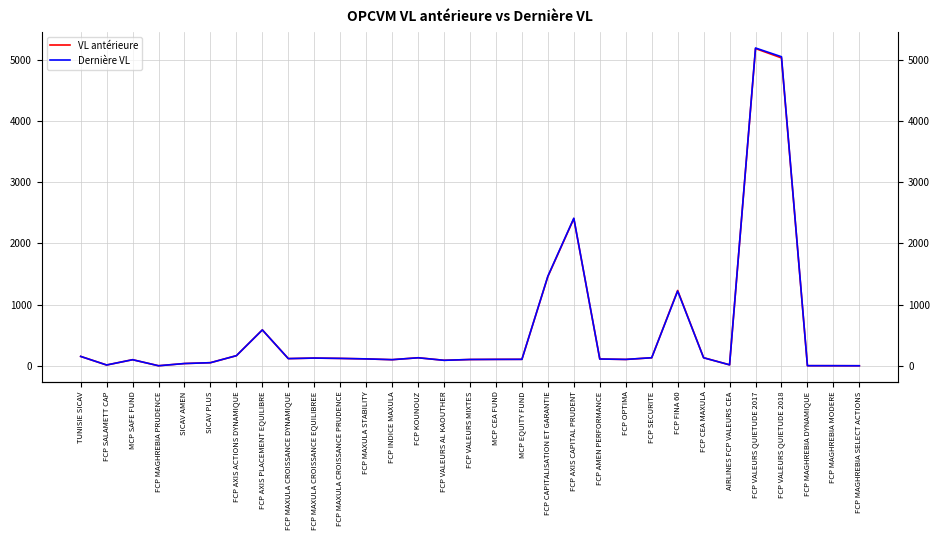

What is the value of the VL antérieure point at the 31st from the left?

1.1